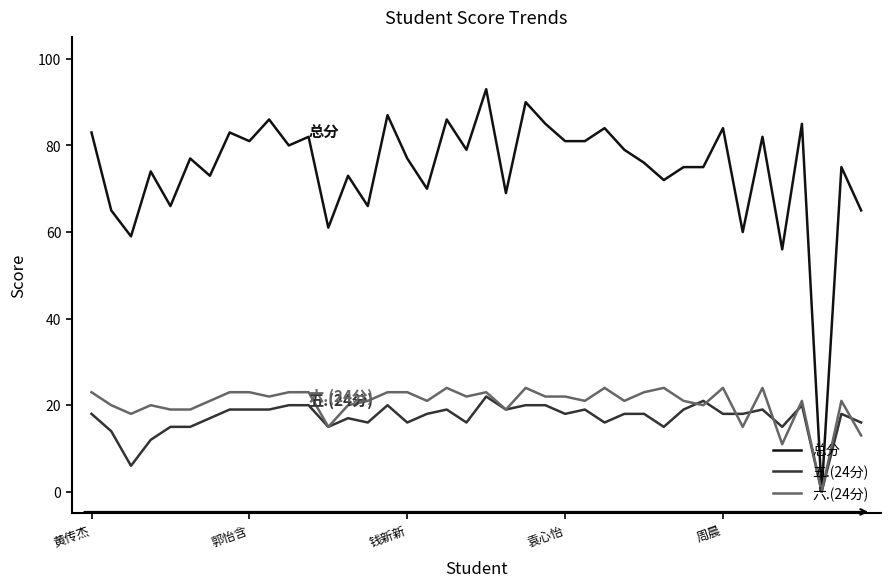

Which series has the largest total across all categories?

总分